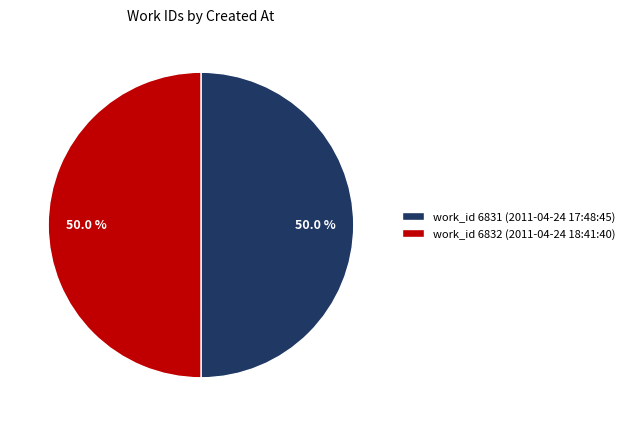

What portion of the pie excludes work_id 6831 (2011-04-24 17:48:45)?

50.0%